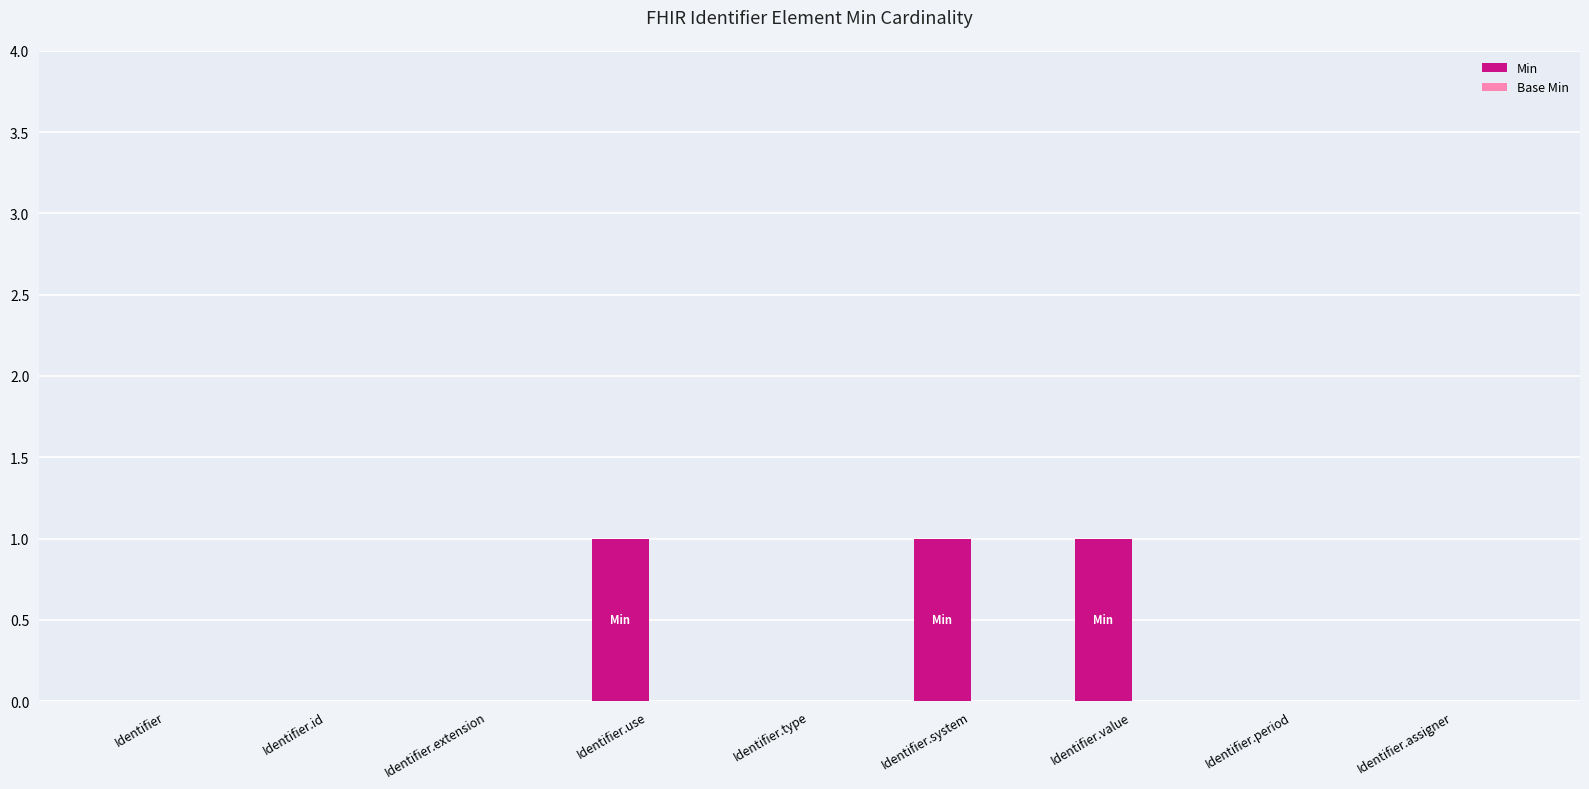

Reading right to left, extract all data points from this chart.

Identifier.assigner=0	Identifier.period=0	Identifier.value=1	Identifier.system=1	Identifier.type=0	Identifier.use=1	Identifier.extension=0	Identifier.id=0	Identifier=0